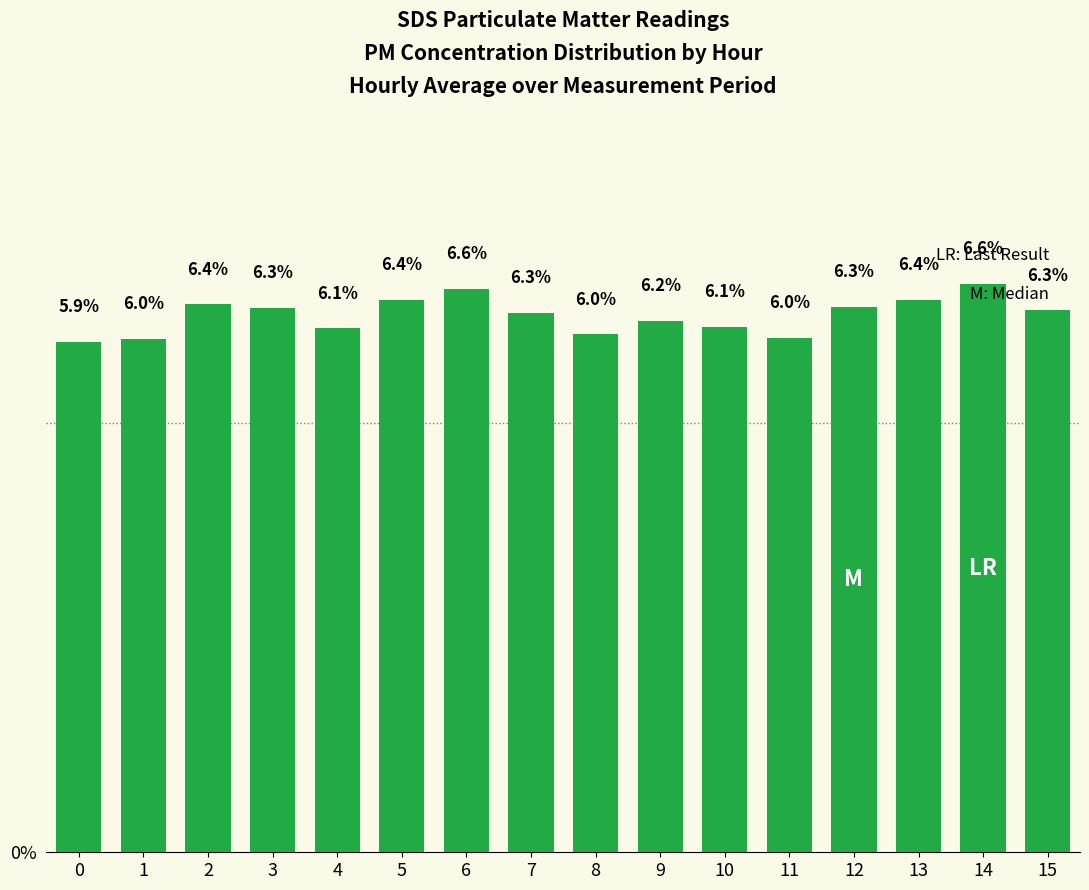

The chart shows a value of 6.2 at 9. True or false?

True